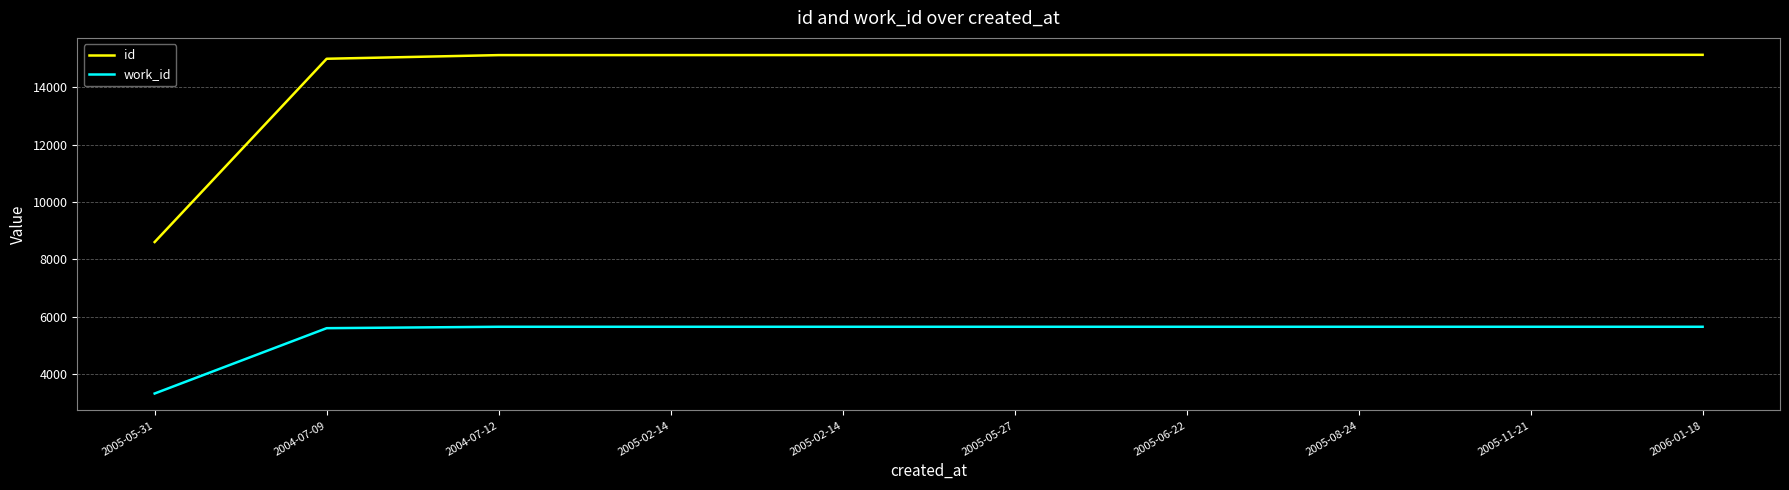

How many series are shown in this chart?

2